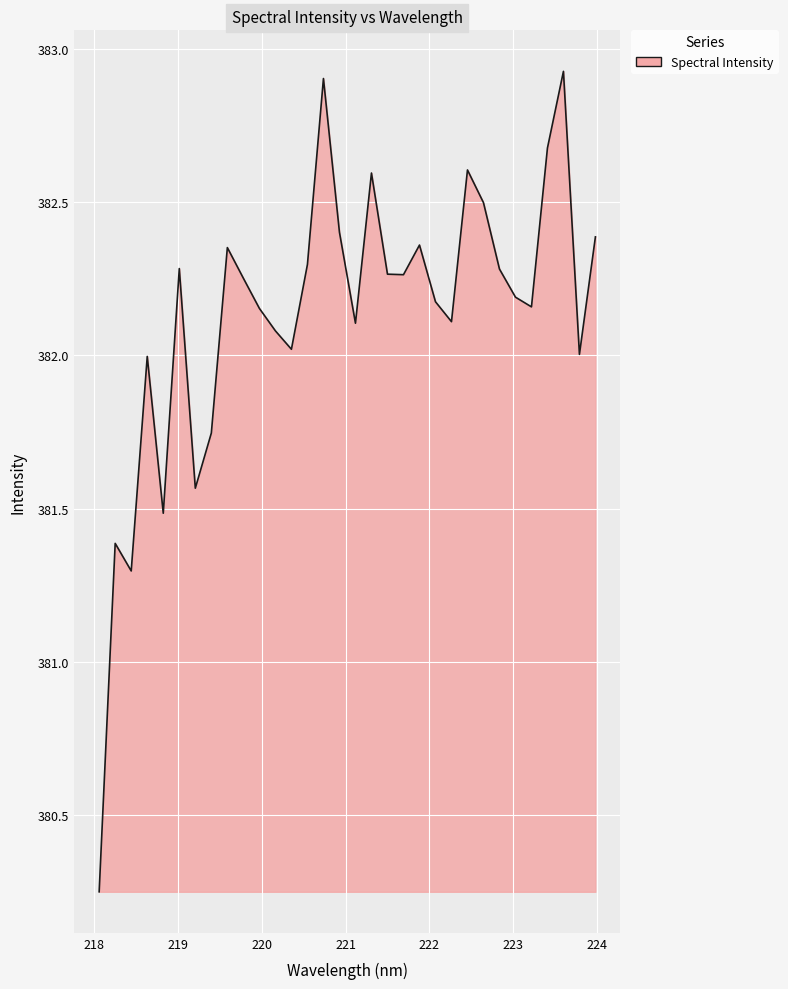

What is the greatest value displayed?

382.9